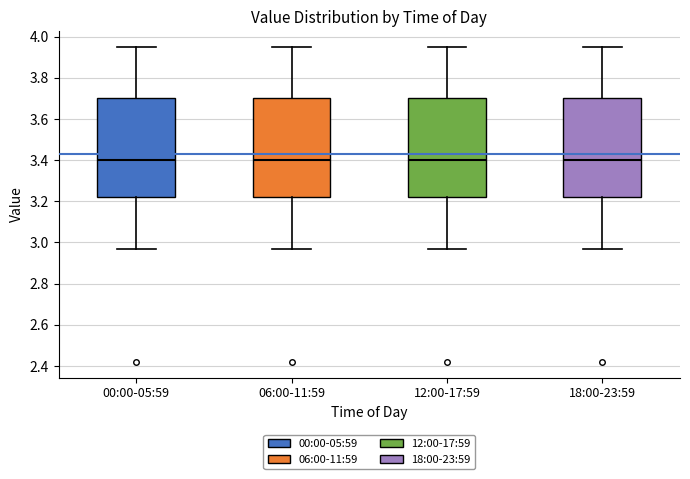

Reading left to right, transcribe this box plot: for each box, give where its median line is, the range the box spans, and where its two whiskers end, as read against the y-axis. The values are not printed on the chart, so give them approximately, as read against the axis.

00:00-05:59: median 3.40, box 3.22 to 3.70, whiskers 2.98 to 3.96
06:00-11:59: median 3.40, box 3.22 to 3.70, whiskers 2.98 to 3.96
12:00-17:59: median 3.40, box 3.22 to 3.70, whiskers 2.98 to 3.96
18:00-23:59: median 3.40, box 3.22 to 3.70, whiskers 2.98 to 3.96